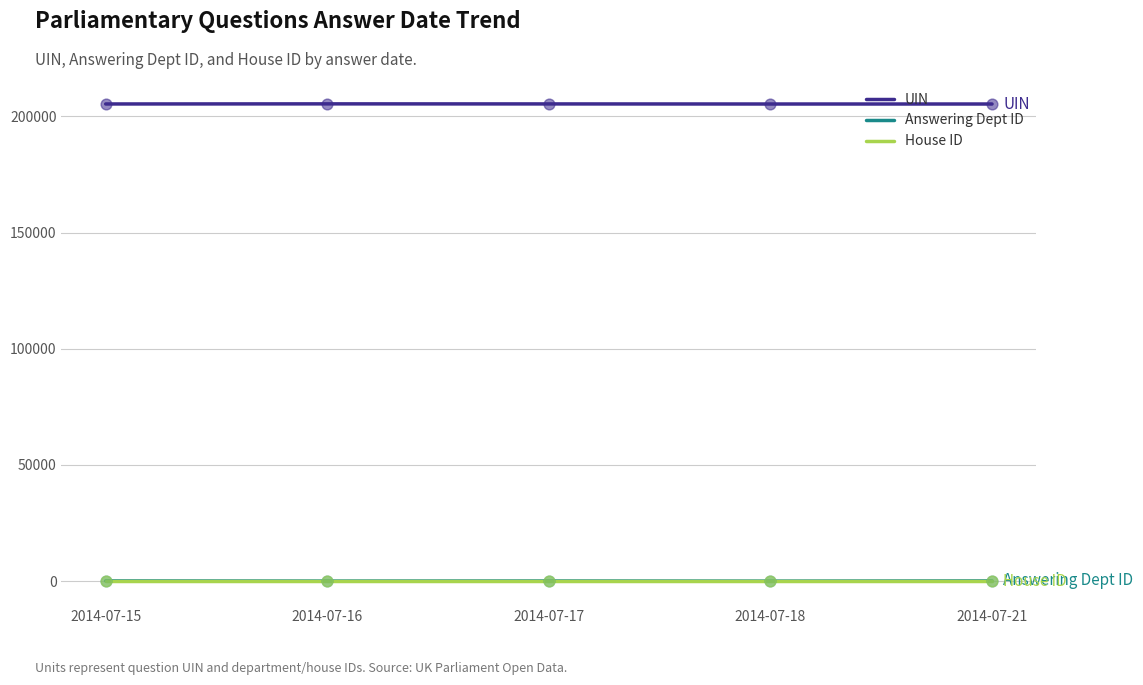

Is the value of House ID at 2014-07-18 greater than the value of UIN at 2014-07-21?

No